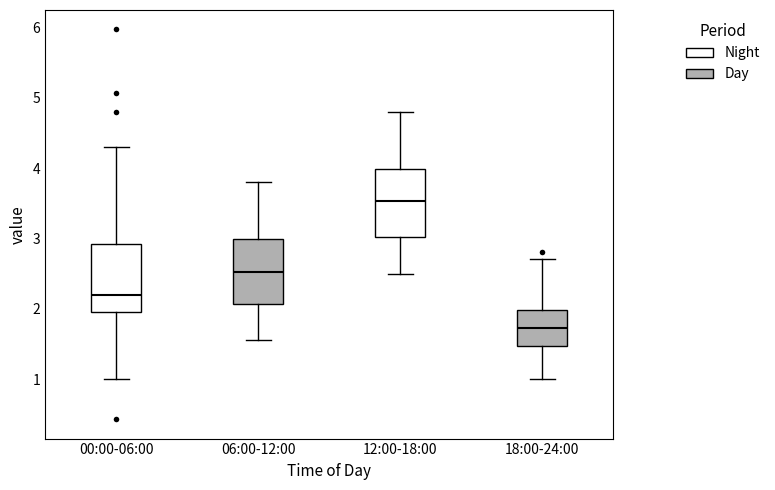

Which box has the lowest median line?

18:00-24:00